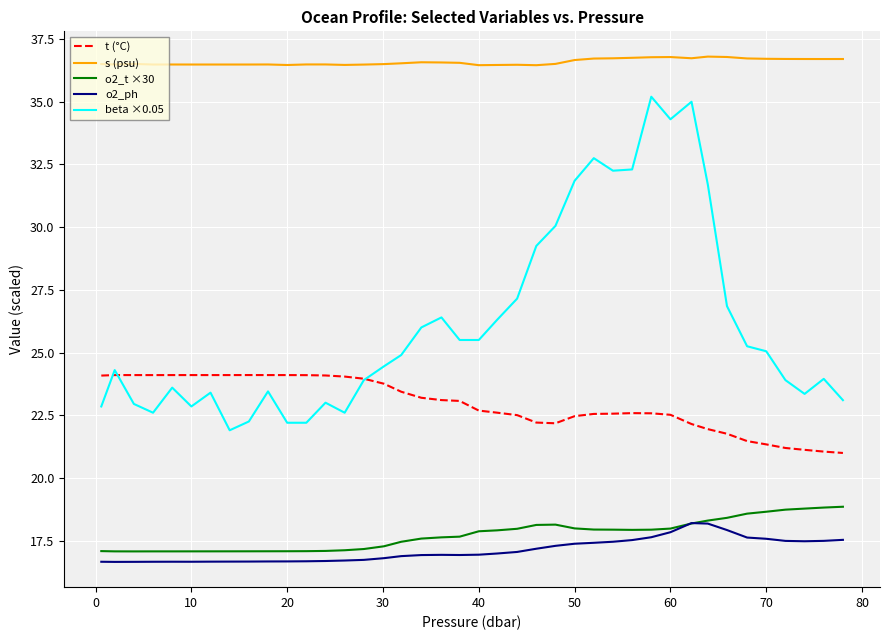

What is the maximum value for beta ×0.05?

35.2